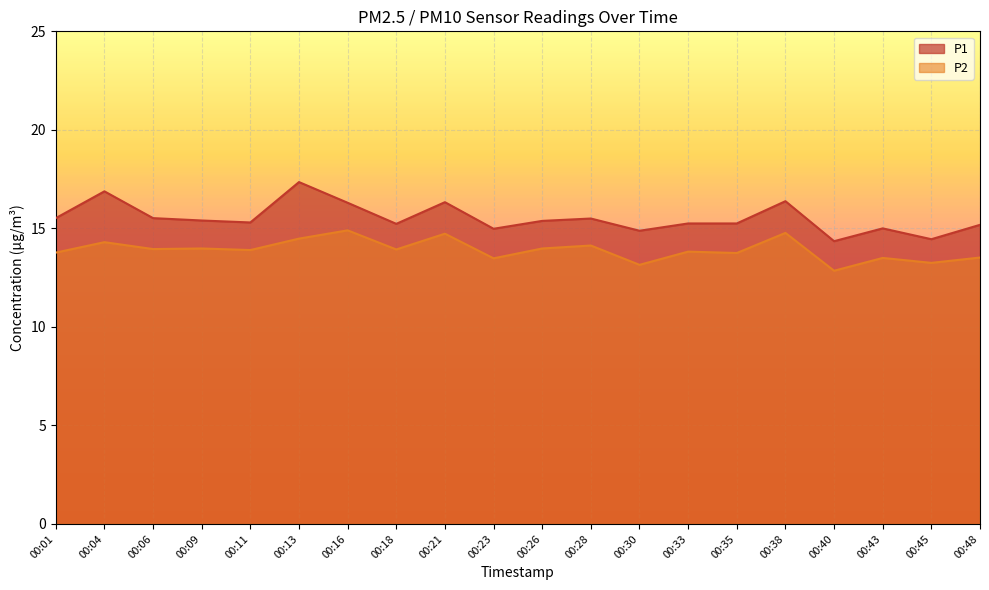

Which series changed the most between 00:09 and 00:26?

P1